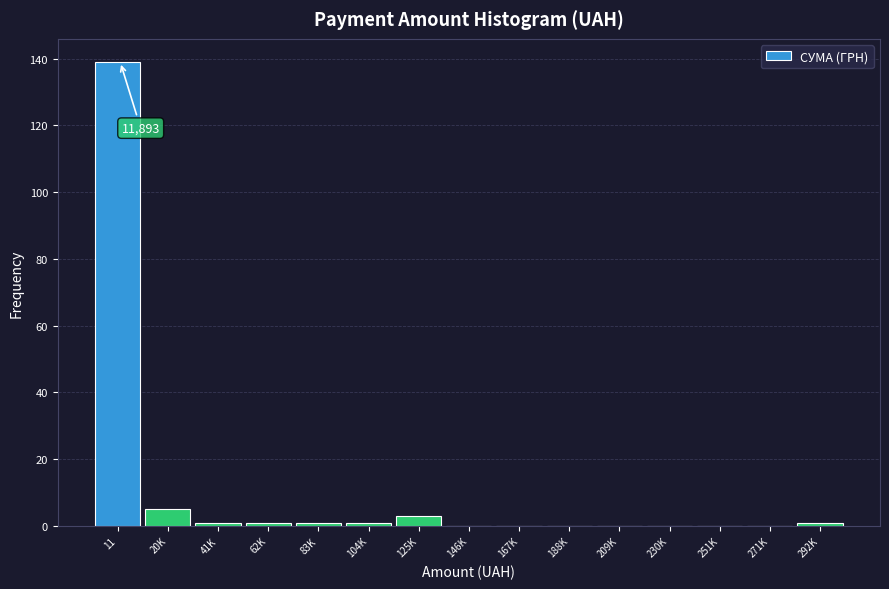

Reading left to right, transcribe all the data shown in this chart.

11=139	20K=5	41K=1	62K=1	83K=1	104K=1	125K=3	146K=0	167K=0	188K=0	209K=0	230K=0	251K=0	271K=0	292K=1